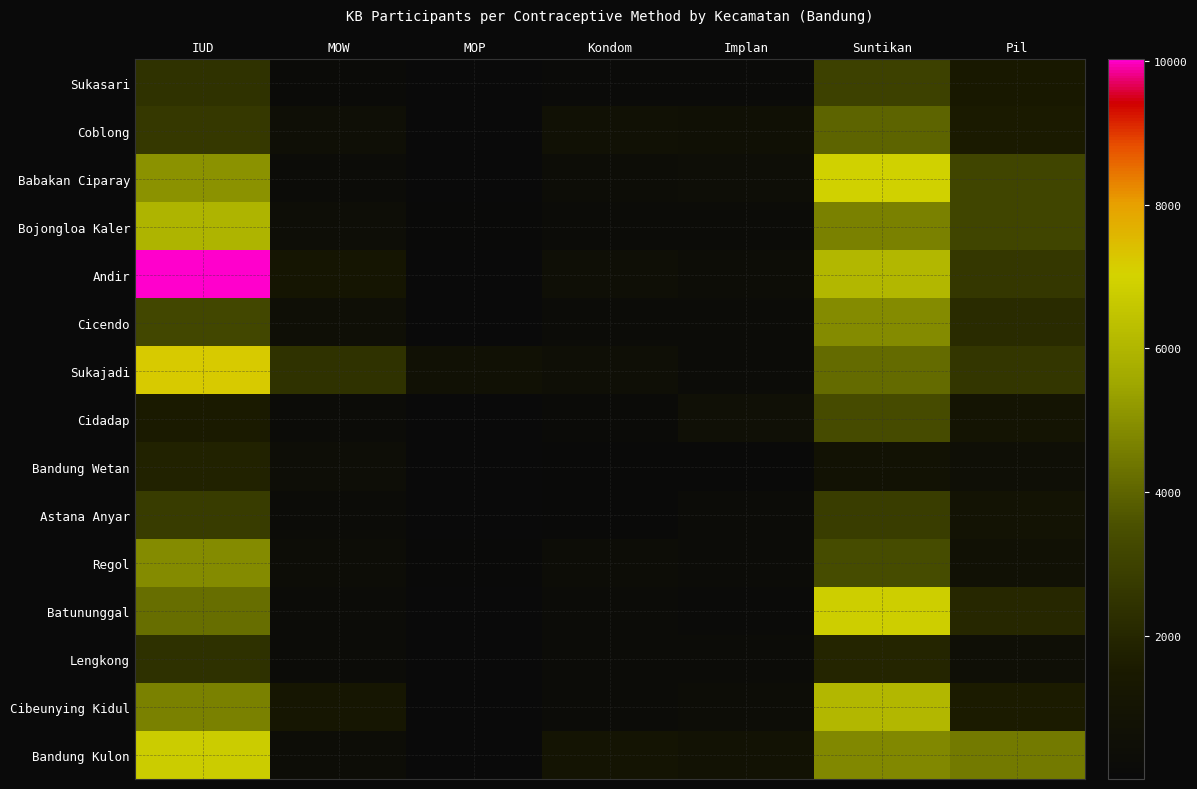

Rank the series by their maximum value, from highest to lowest.

Andir, Sukajadi, Babakan Ciparay, Batununggal, Bandung Kulon, Cibeunying Kidul, Bojongloa Kaler, Regol, Cicendo, Coblong, Cidadap, Sukasari, Astana Anyar, Lengkong, Bandung Wetan